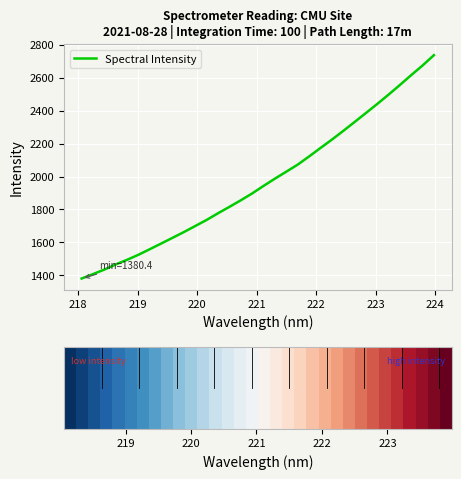

What is the difference between the maximum and minimum values?

1357.2